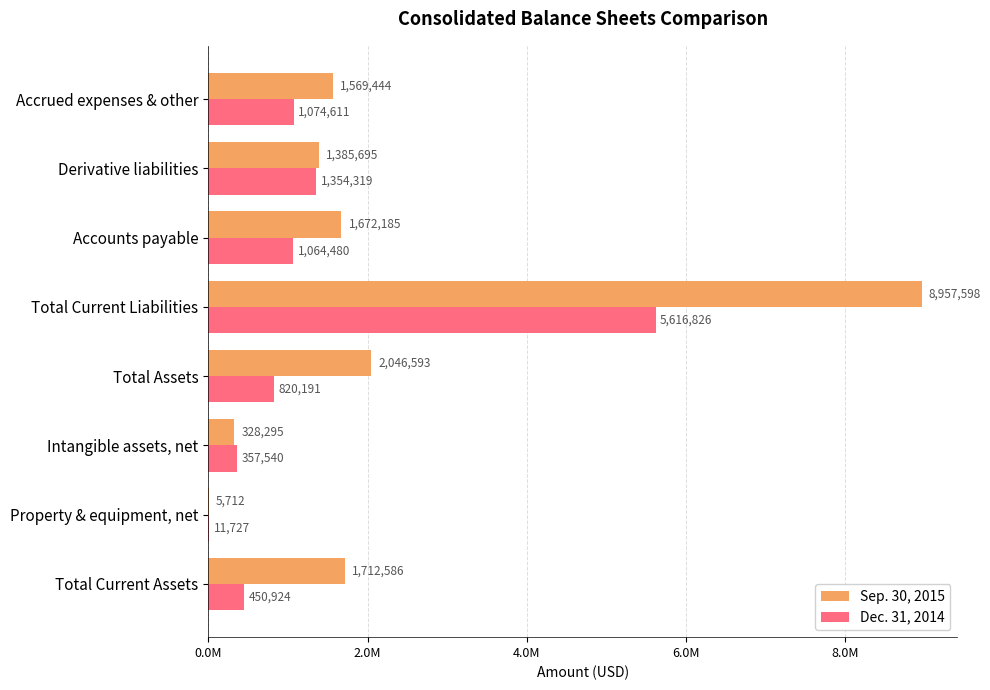

What are all the series names shown in the legend?

Sep. 30, 2015, Dec. 31, 2014